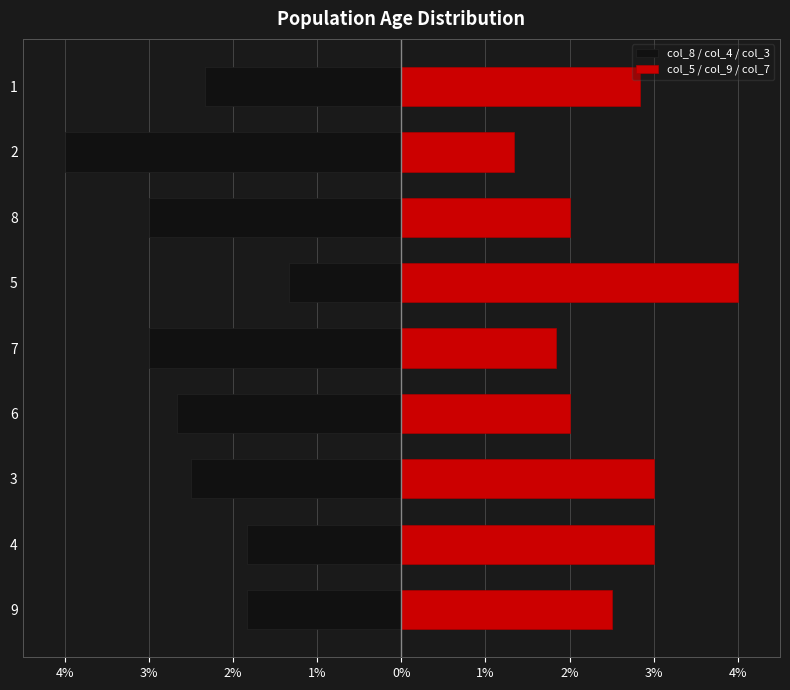

What is the total value across all series at 3?

0.5